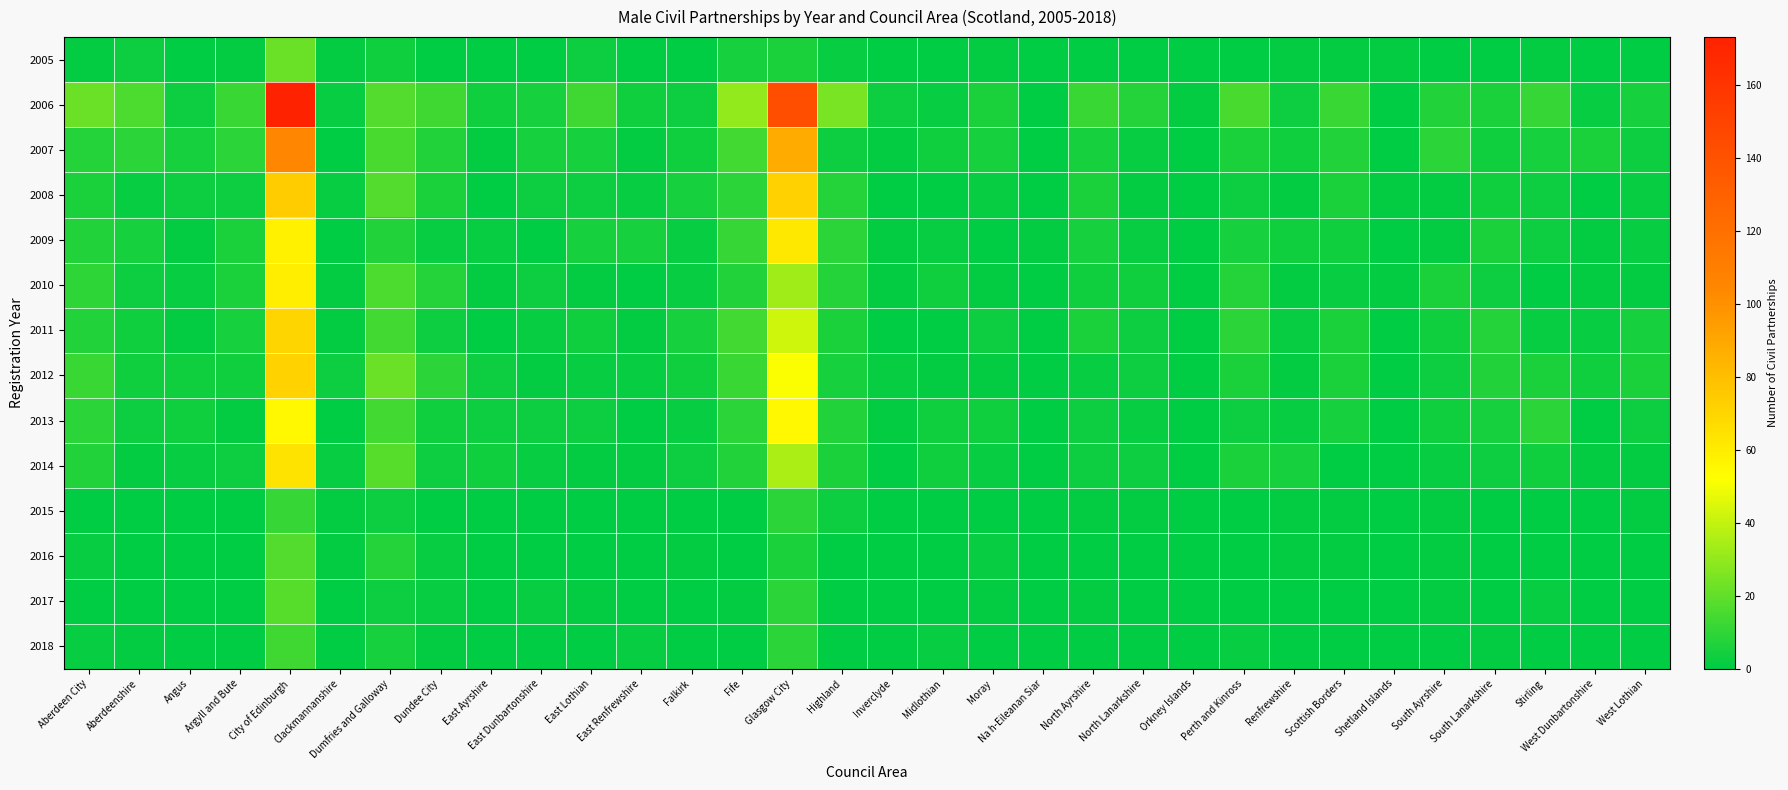

Which has a higher value, North Lanarkshire or South Ayrshire?

North Lanarkshire